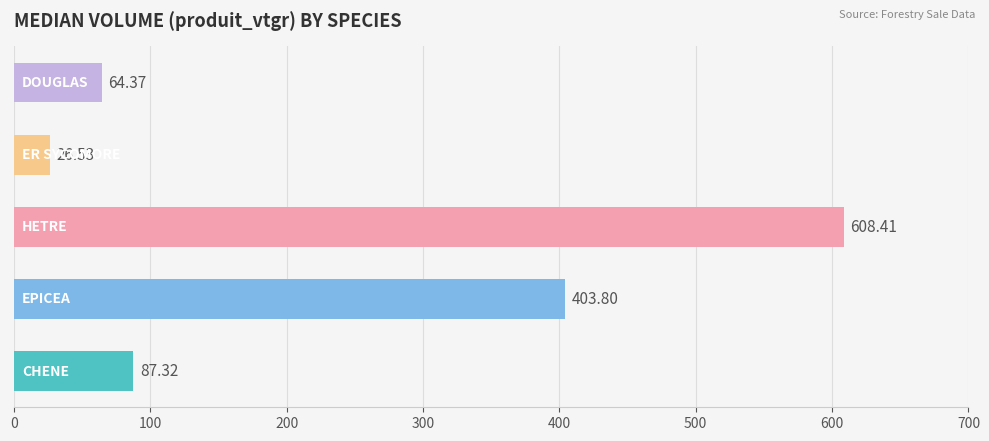

What is the sum of all values?

1190.4